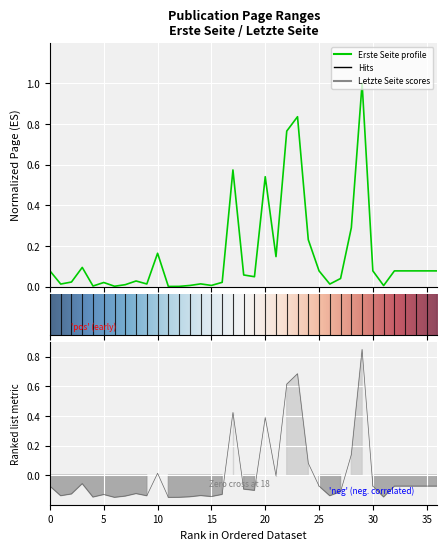

True or false: Erste Seite and Letzte Seite cross at least once.

False